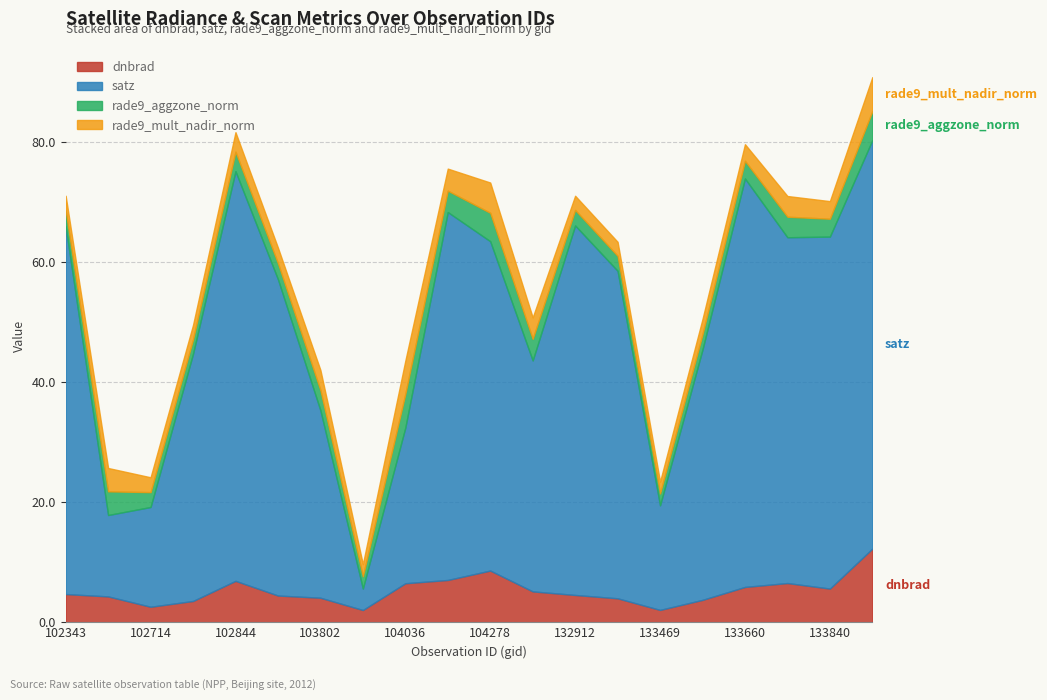

At which label does rade9_mult_nadir_norm reach its peak?

134009